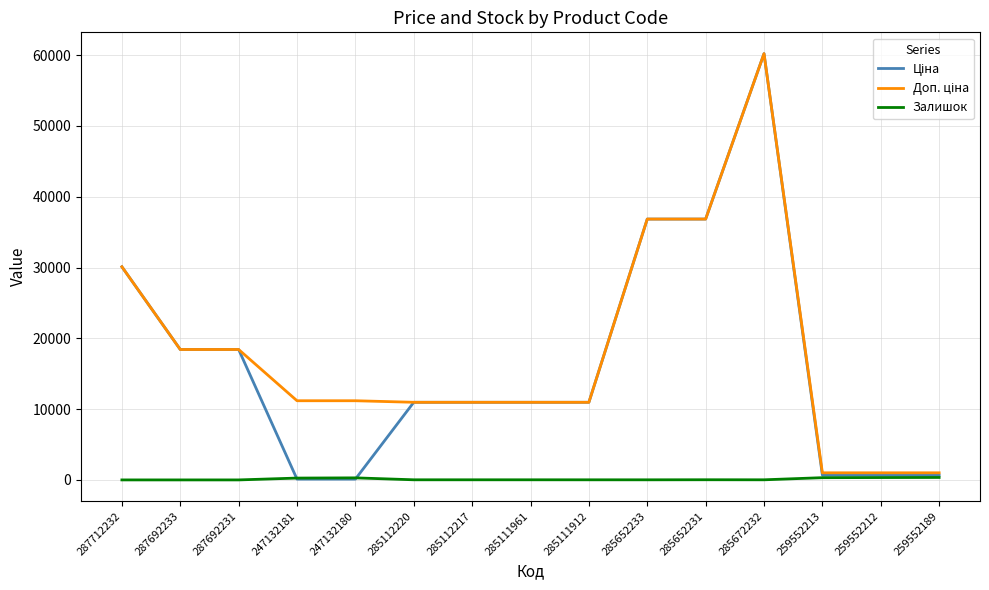

How many series are shown in this chart?

3